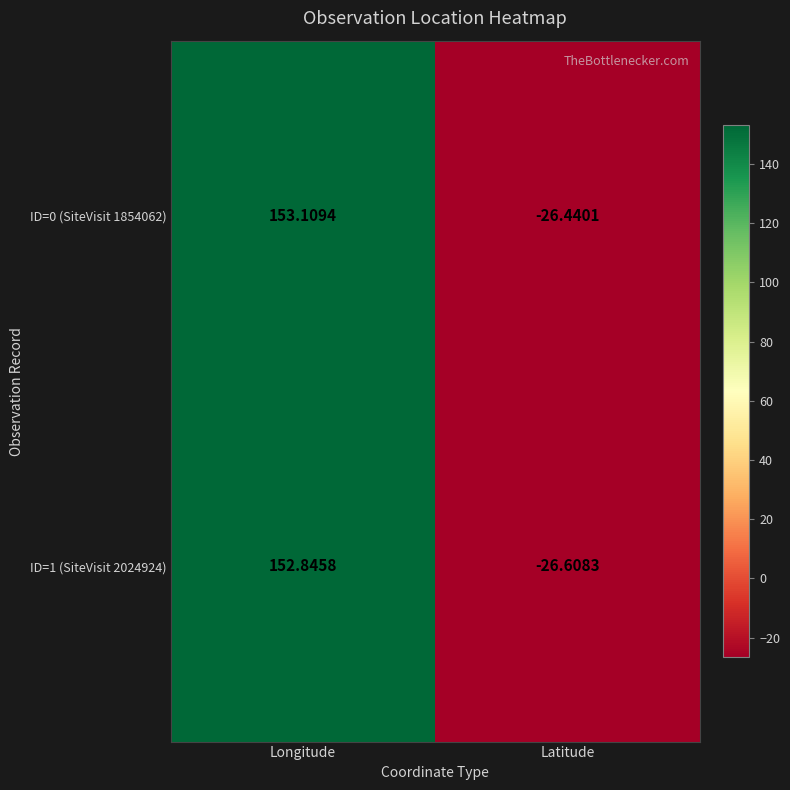

Where does the ID=0 (SiteVisit 1854062) series first go above 153?

Longitude